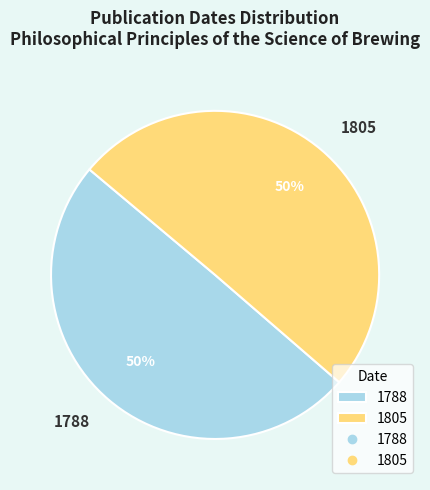

True or false: 1805 accounts for 62% of the total.

False